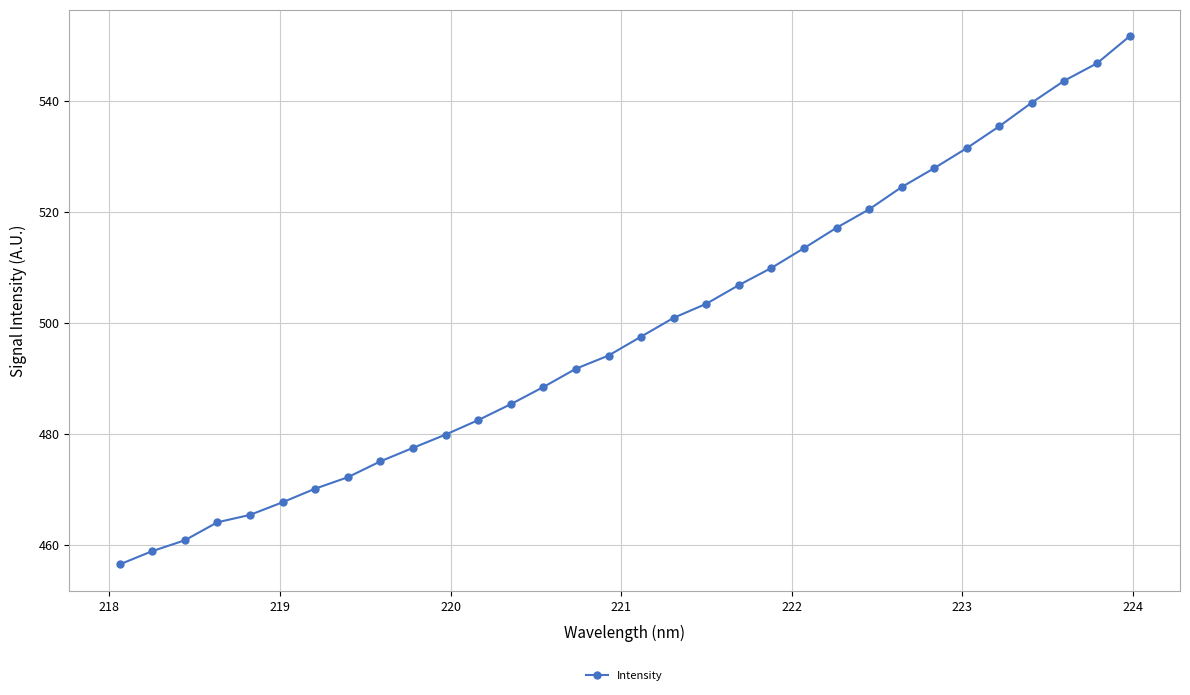

True or false: the data has more than 2 interior local peaks.

False